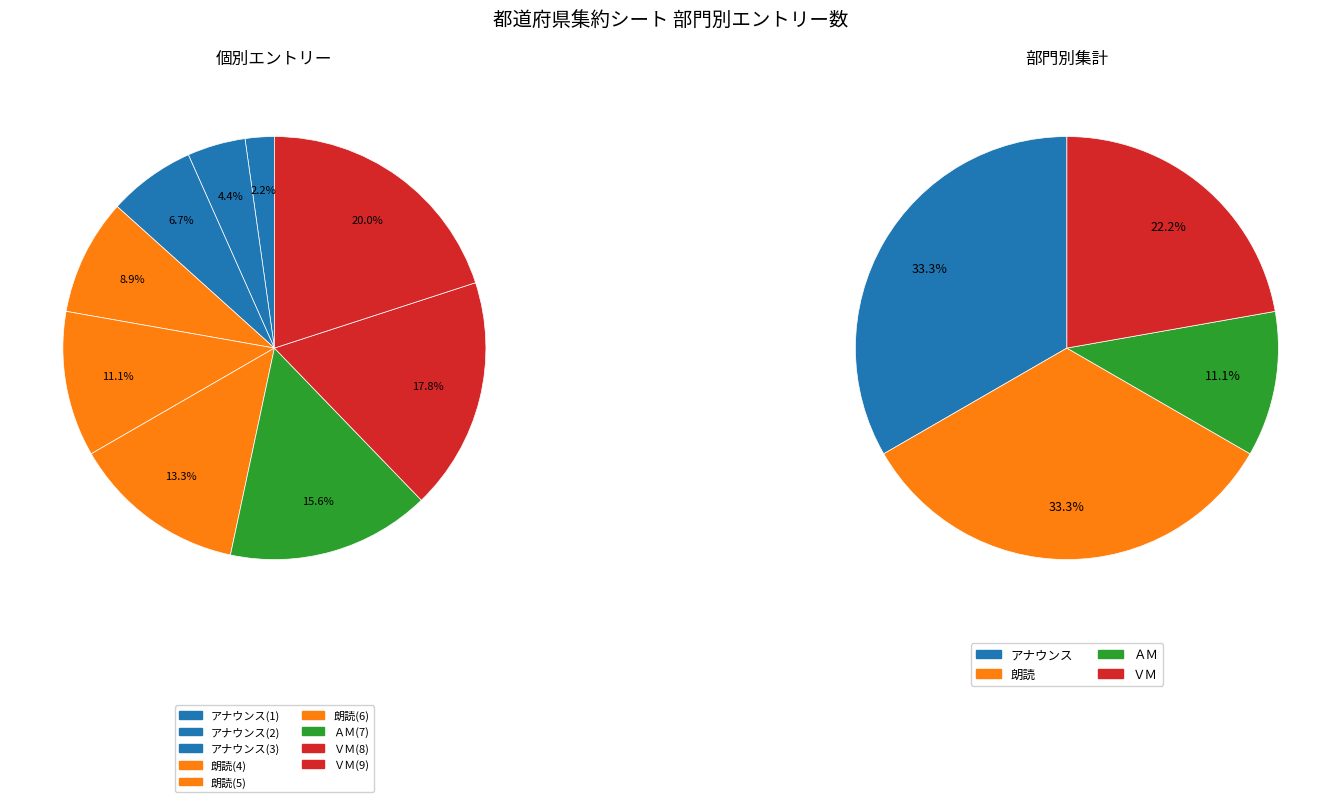

Is ＡＭ(7) the majority of the pie?

No